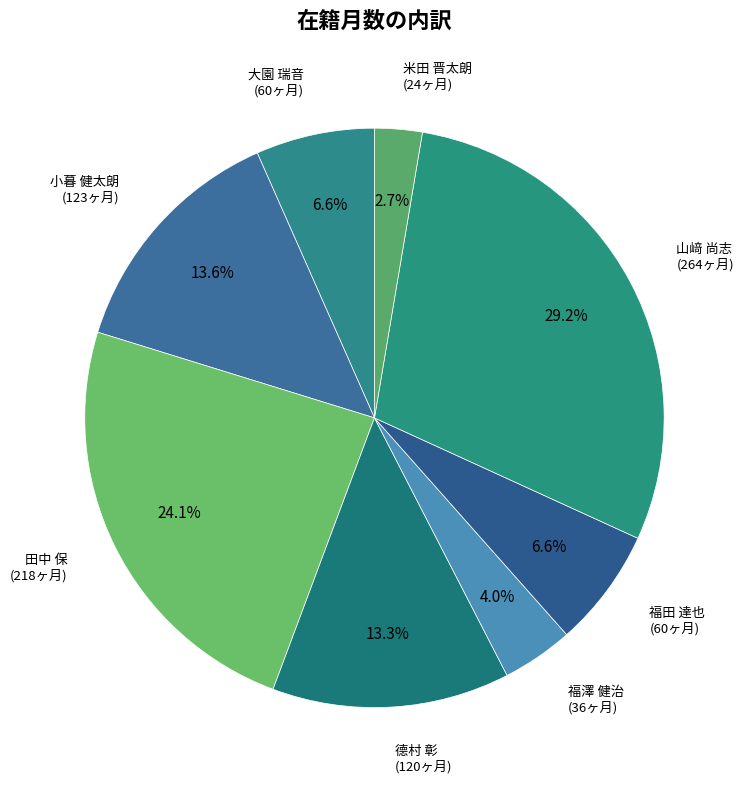

How many slices are in this pie chart?

8